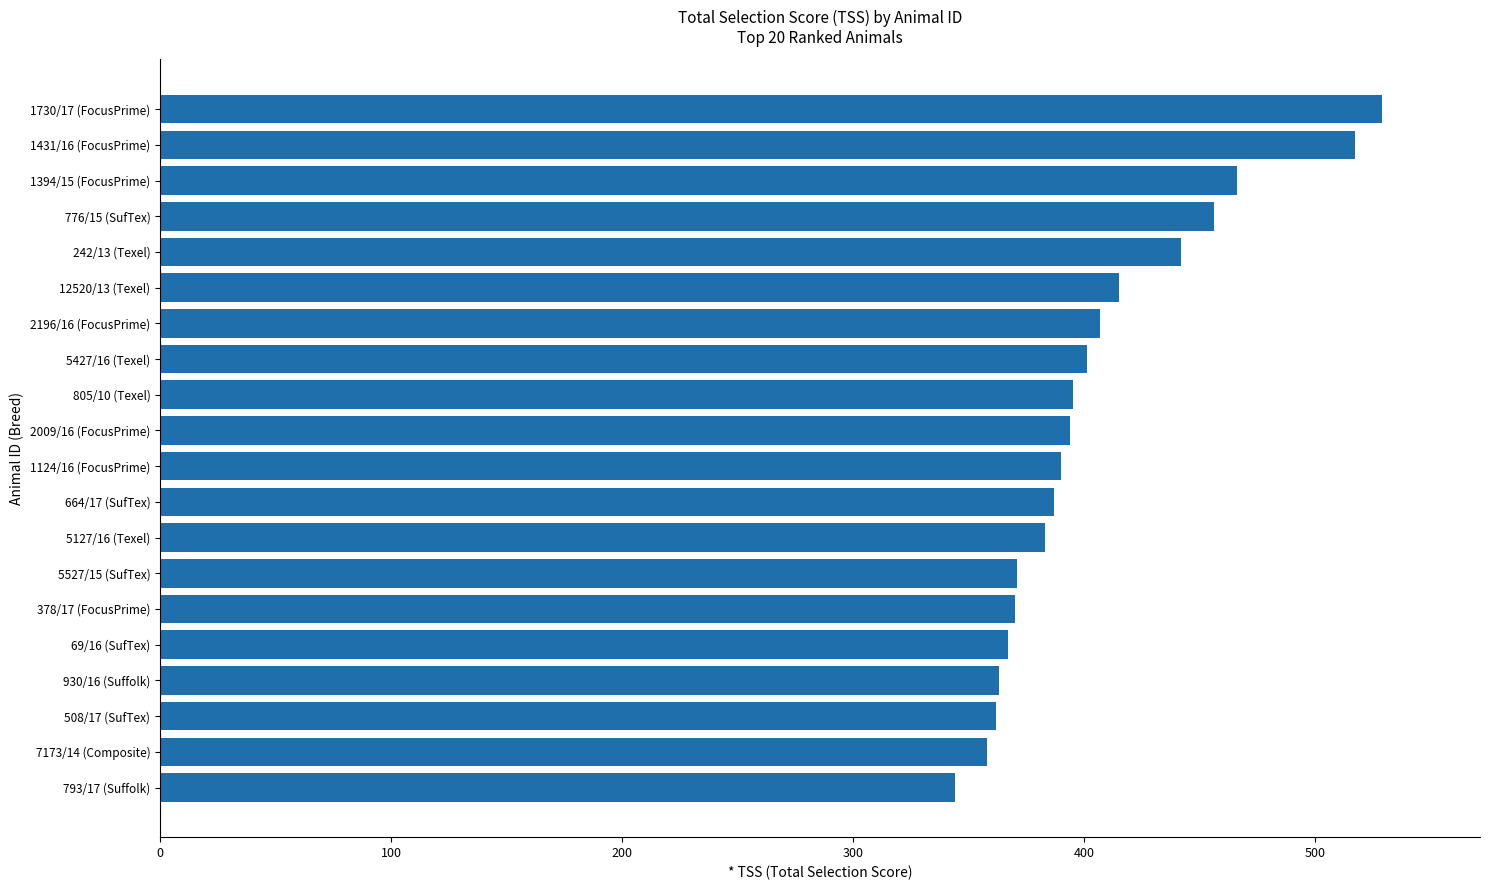

What position from the top is 508/17 (SufTex)?

18